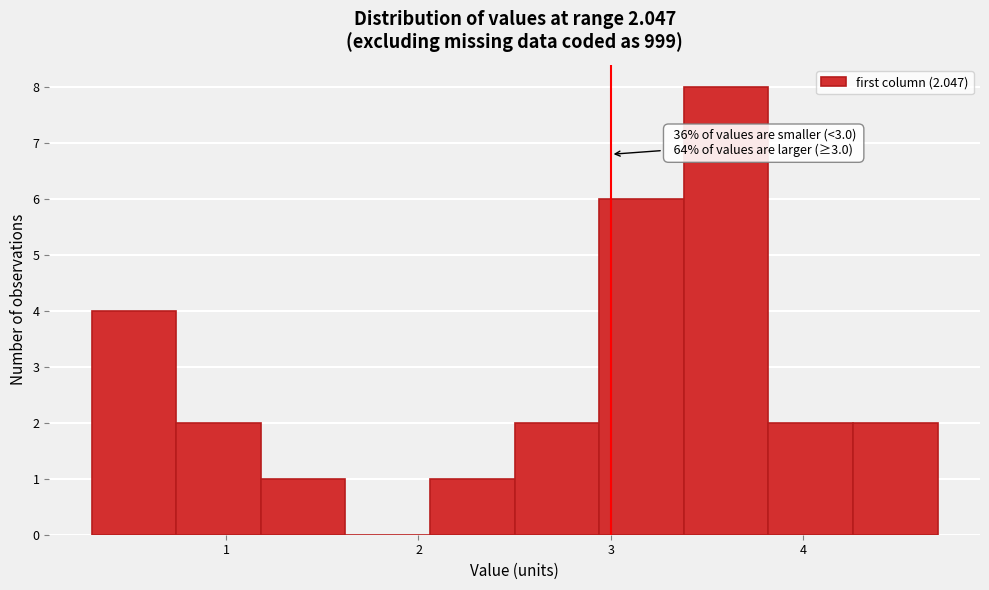

Over which range of the x-axis is the bar tallest?

3.38 to 3.82